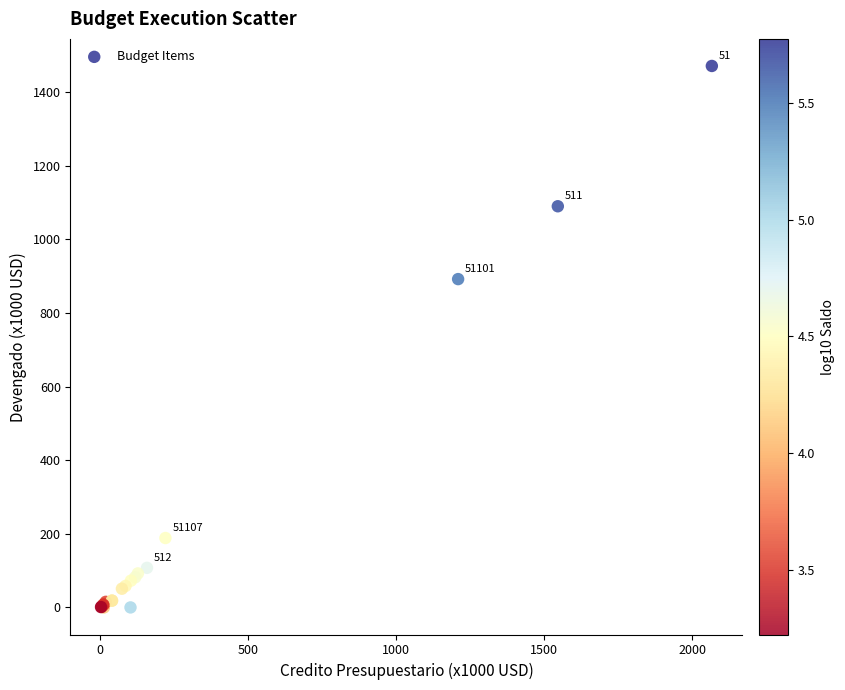

What Y value in the scatter plot is closest to 735?

891.8